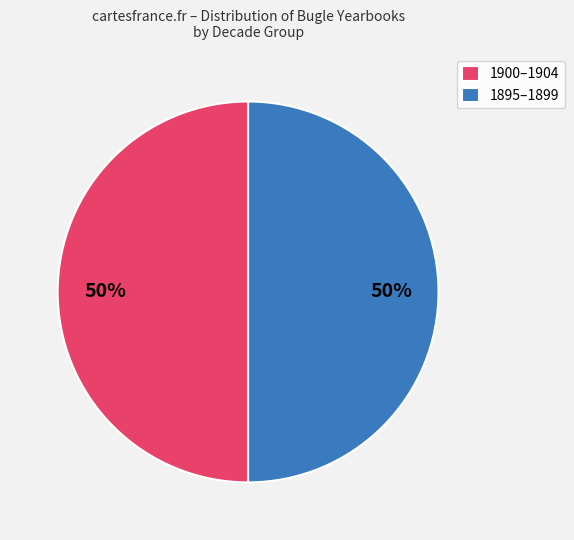

The 1900–1904 slice represents 44% of the pie. True or false?

False